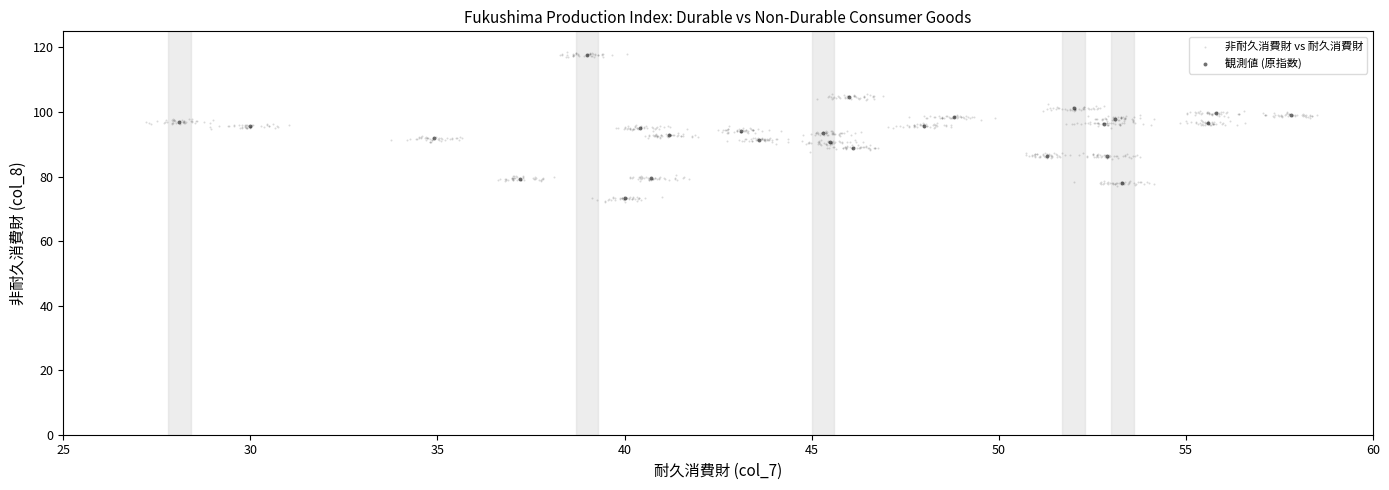

What are all the series names shown in the legend?

非耐久消費財 vs 耐久消費財, 観測値 (原指数)